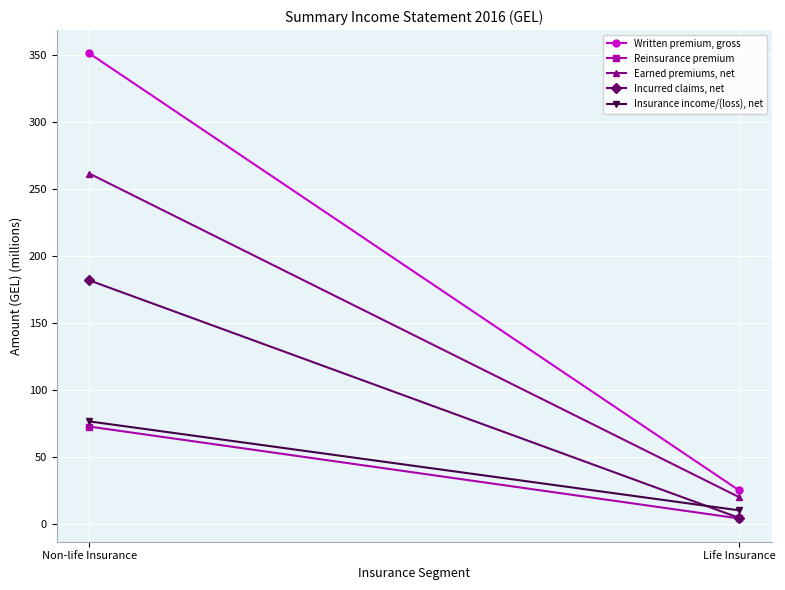

Reading left to right, what are all the values shown in this chart?

Written premium, gross: Non-life Insurance=351.4	Life Insurance=25.2
Reinsurance premium: Non-life Insurance=72.9	Life Insurance=4.4
Earned premiums, net: Non-life Insurance=261.7	Life Insurance=20.2
Incurred claims, net: Non-life Insurance=182.0	Life Insurance=4.7
Insurance income/(loss), net: Non-life Insurance=76.8	Life Insurance=10.4